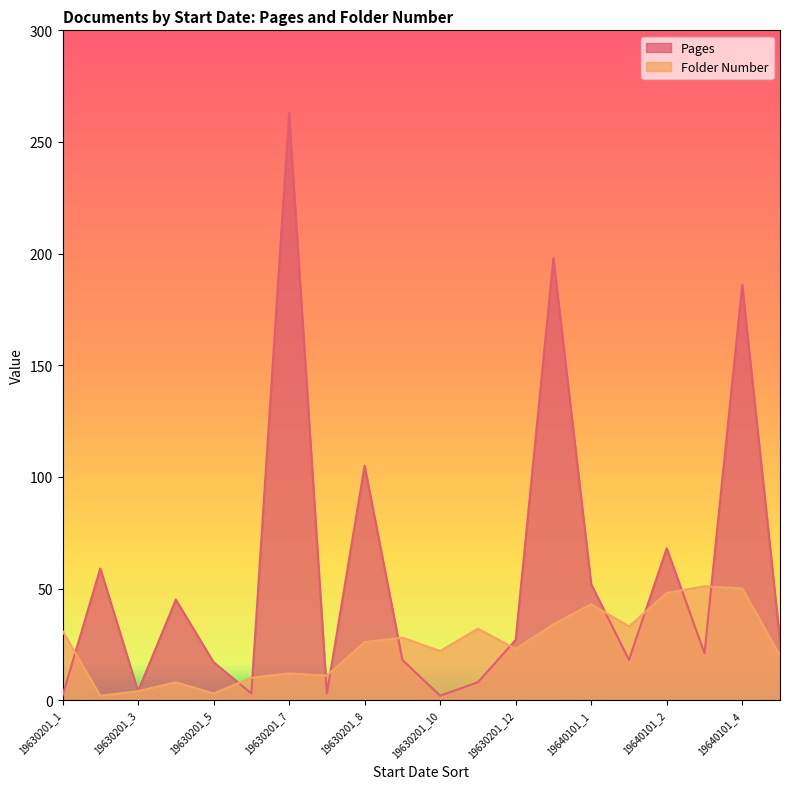

Does the chart display data point markers on the line(s)?

No